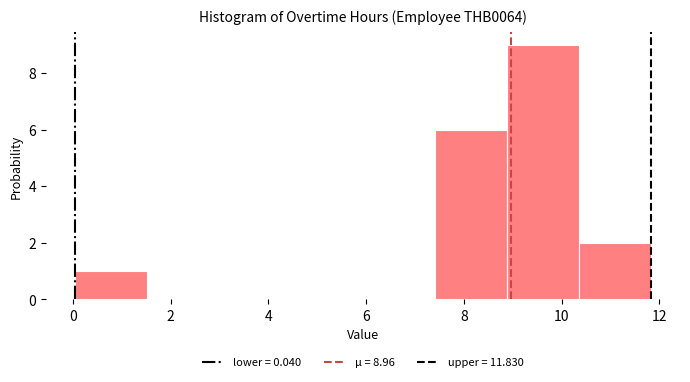

Over which range of the x-axis is the bar tallest?

8.8 to 10.4